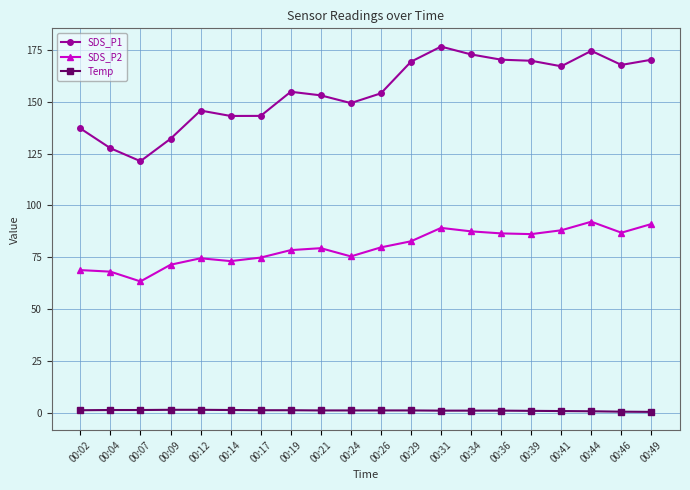

True or false: SDS_P2 has a value of 68.1 at 00:04.

True